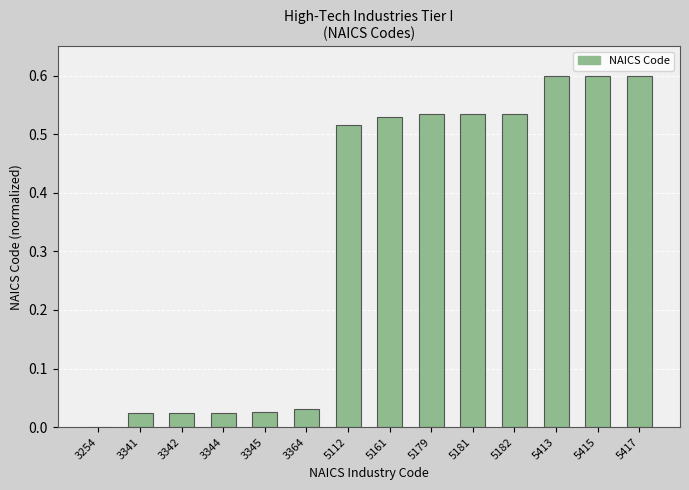

True or false: the data shows 0.0 at 3345.

True